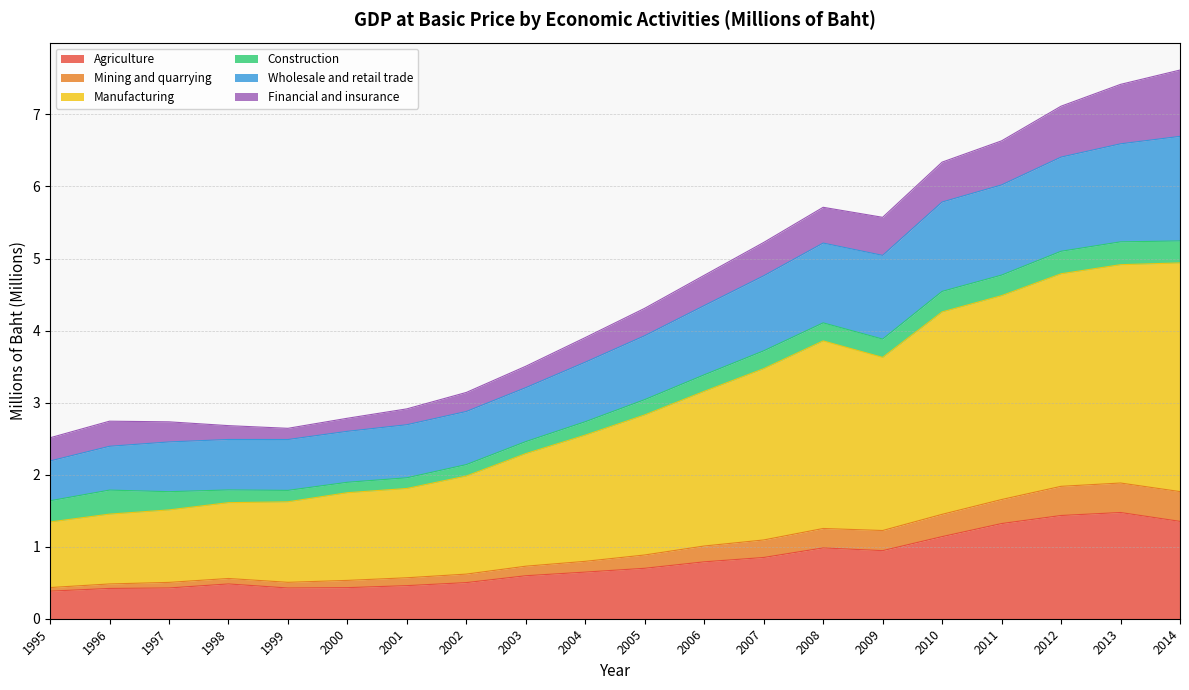

What is the lowest value of the Agriculture series?

0.4